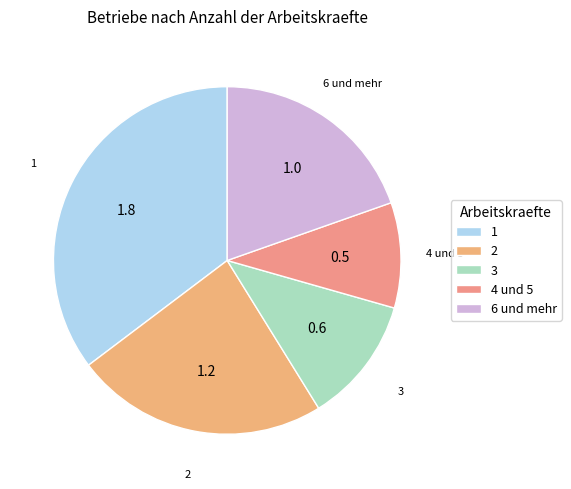

Which slice is the smallest?

4 und 5